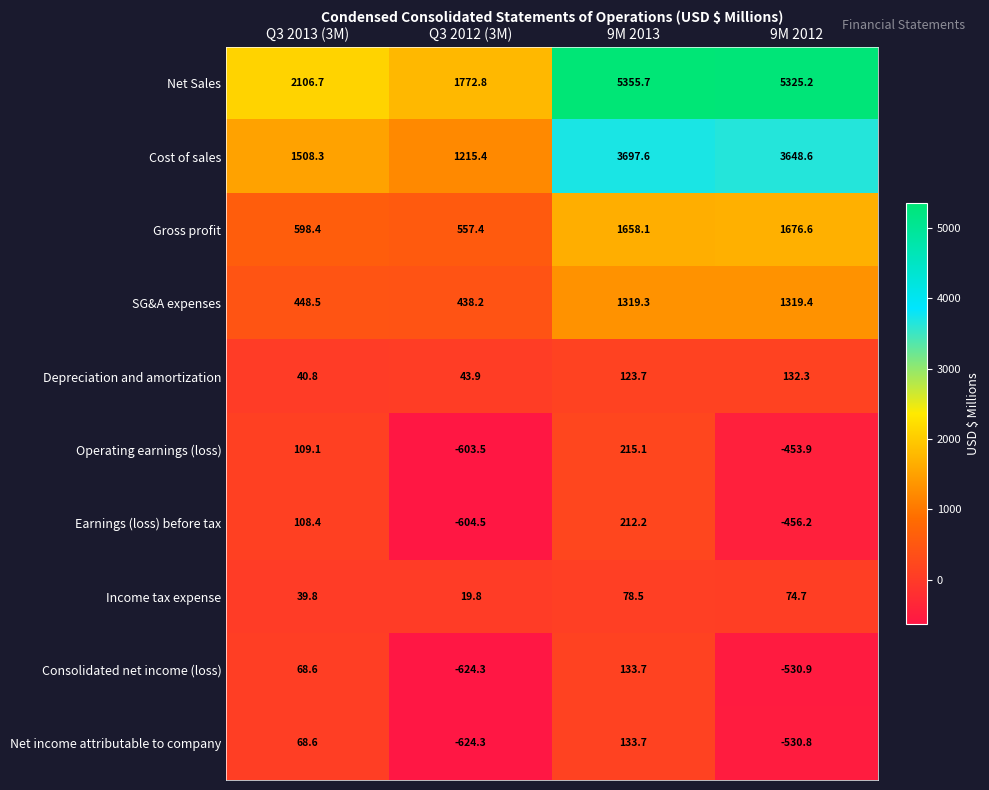

How many data points in SG&A expenses are above 1319?

2